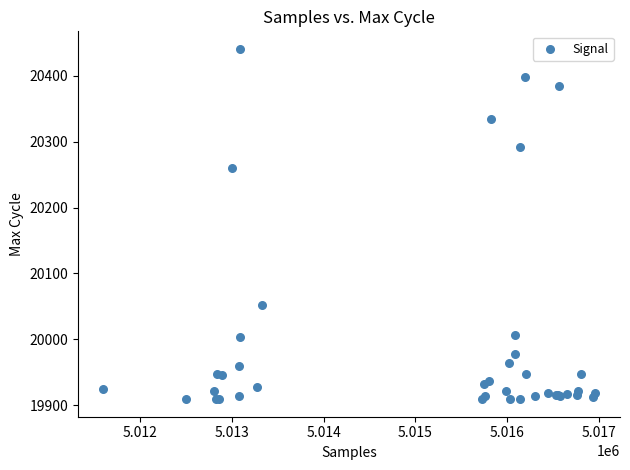

What Y value in the scatter plot is closest to 20175?

20260